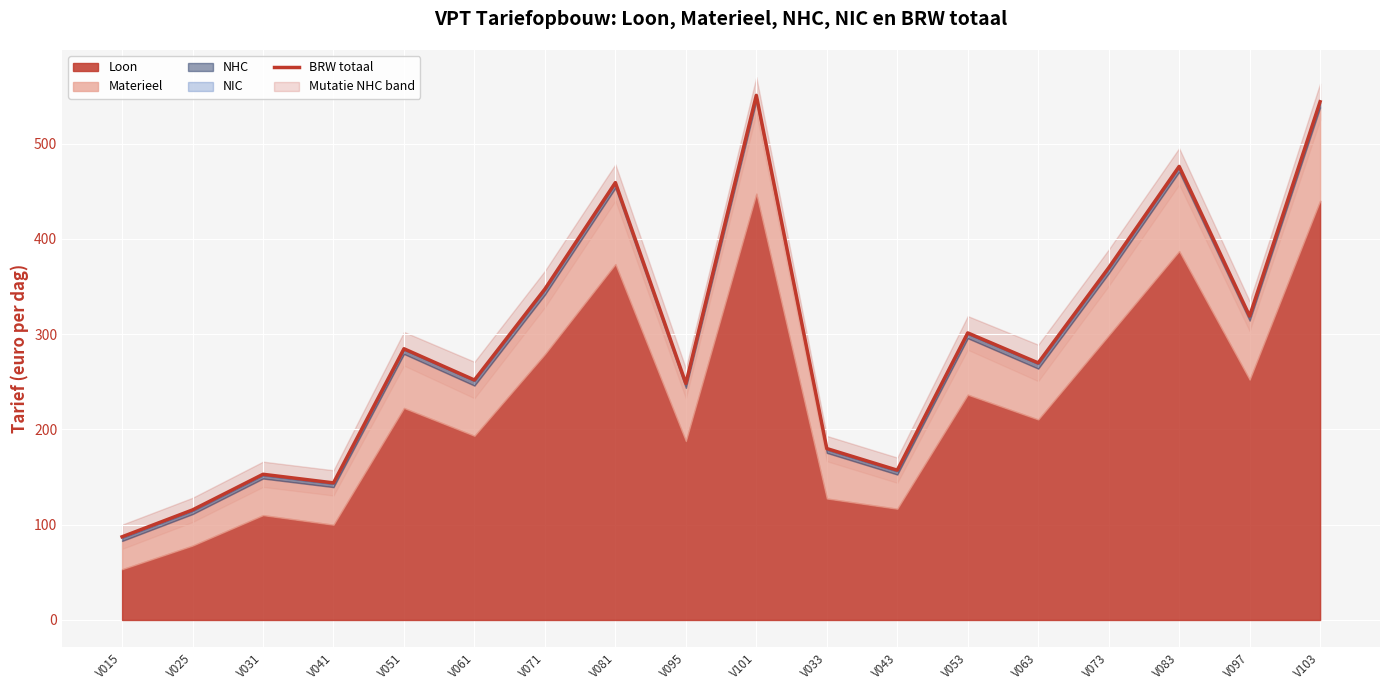

Approximately how many times larger is the value at V083 compared to V051?

1.7